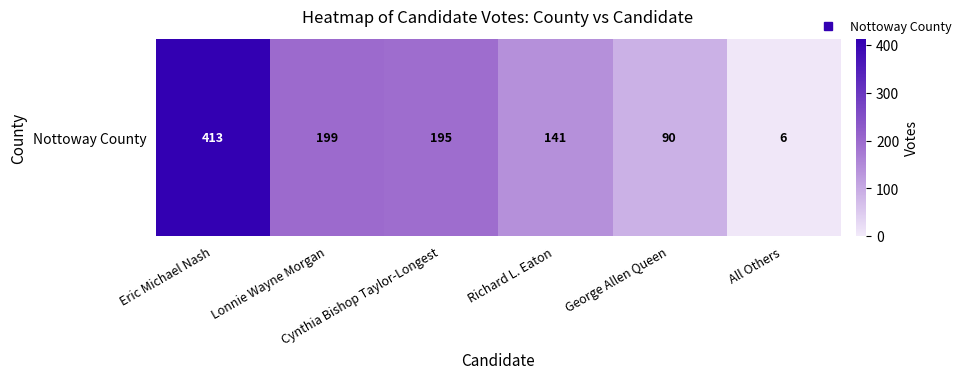

Is it true that the value at Richard L. Eaton is 54?

False